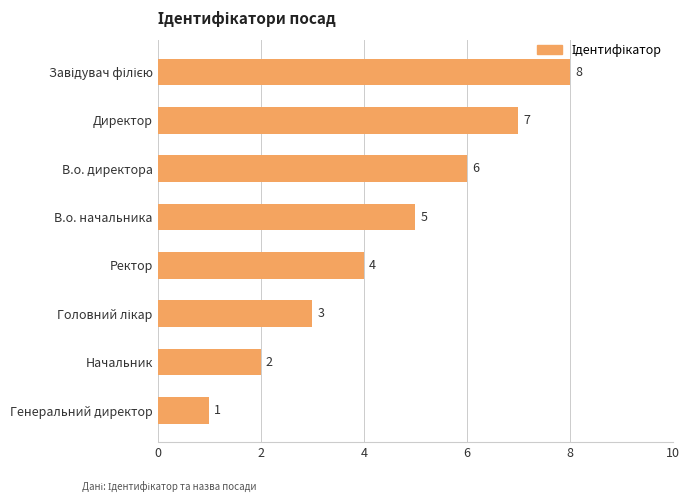

Is it true that the value at В.о. начальника is 8?

False